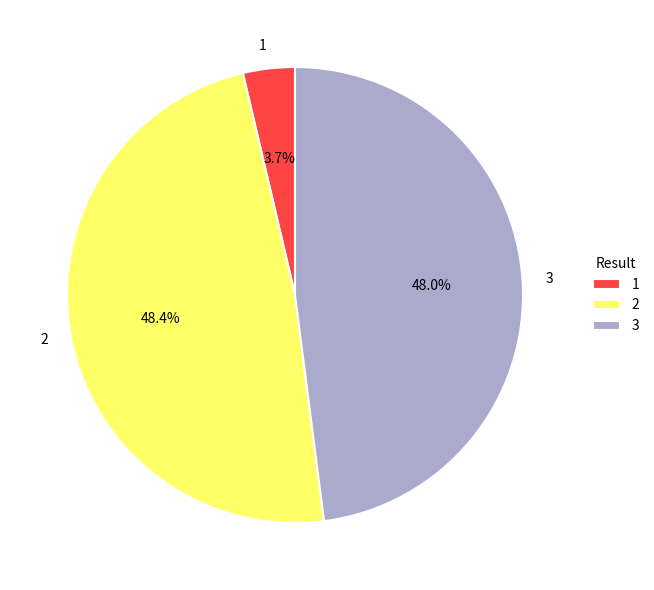

To the nearest percent, what is the difference between the 2 and 1 slice percentages?

45%